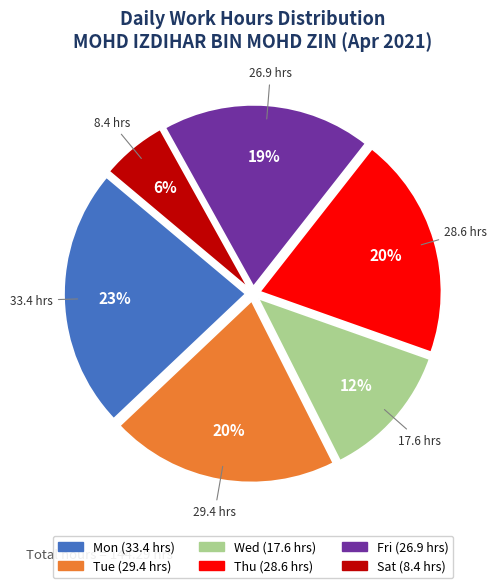

To the nearest percent, what is the average slice percentage?

17%